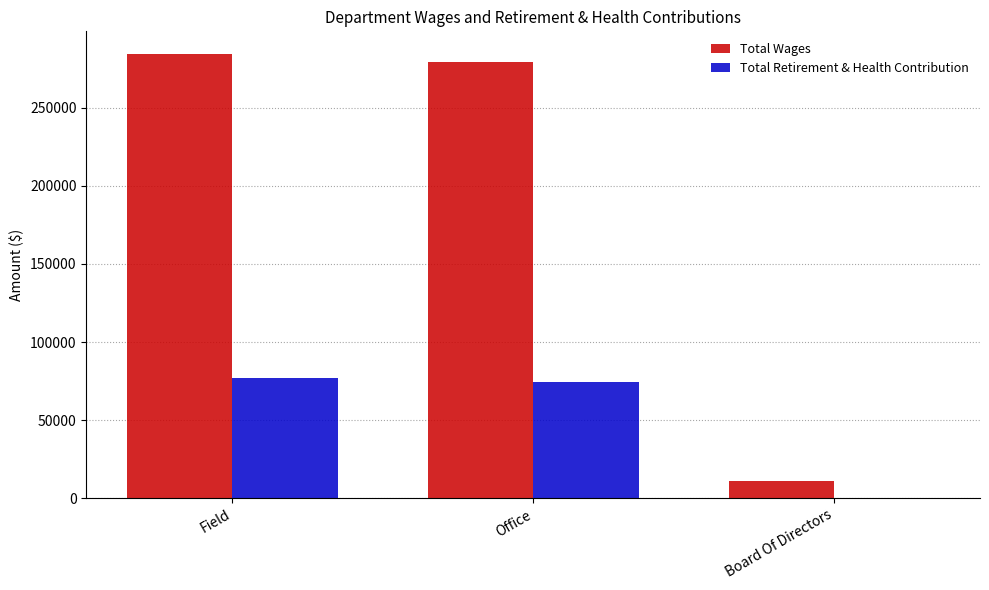

Reading left to right, transcribe all the data shown in this chart.

Total Wages: Field=284605	Office=279333	Board Of Directors=10980
Total Retirement & Health Contribution: Field=76702	Office=74368	Board Of Directors=0